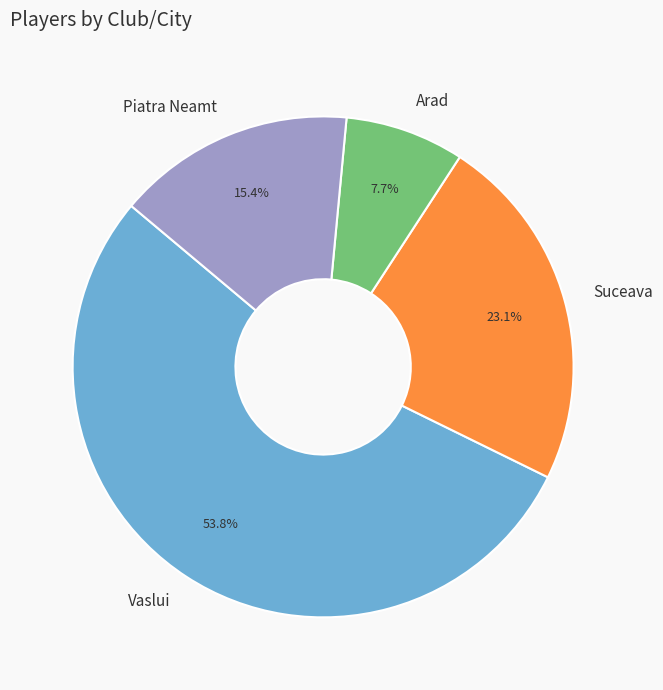

The Piatra Neamt slice represents 5% of the pie. True or false?

False